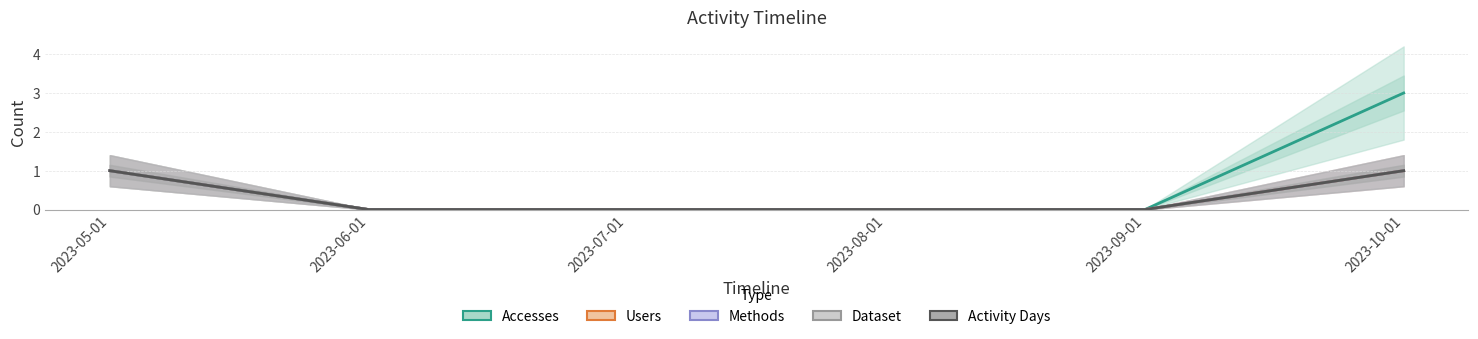

How many distinct data groups are displayed?

5